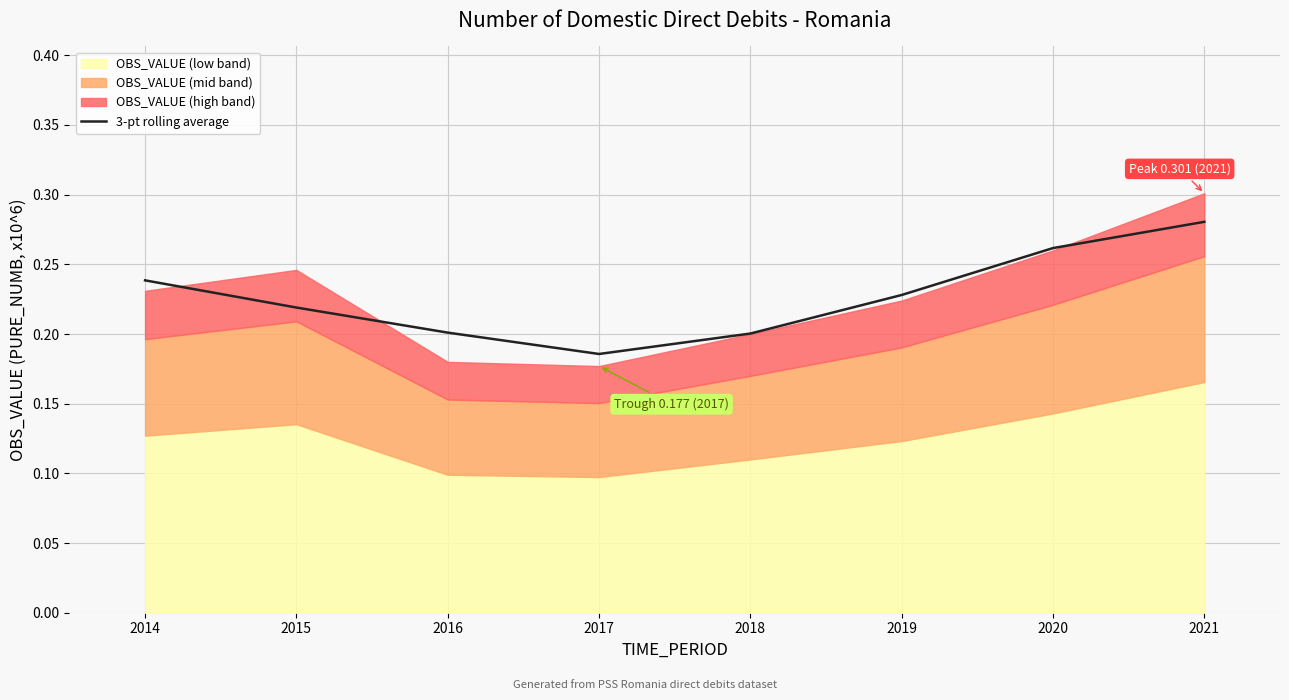

Reading left to right, list all the values displayed in this chart.

0.2	0.2	0.2	0.2	0.2	0.2	0.3	0.3